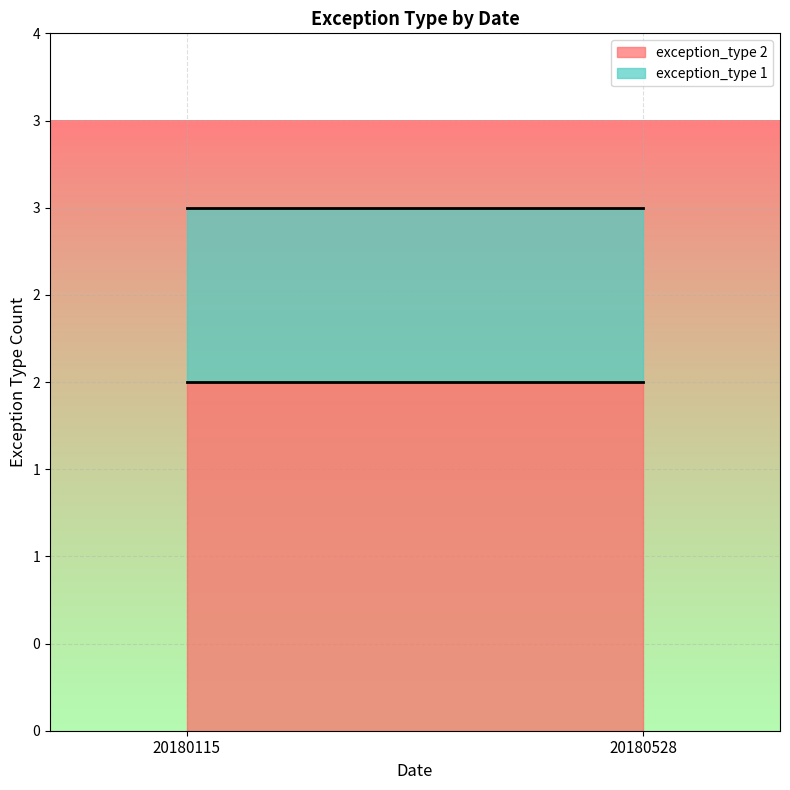

What is the minimum value shown in the chart?

1